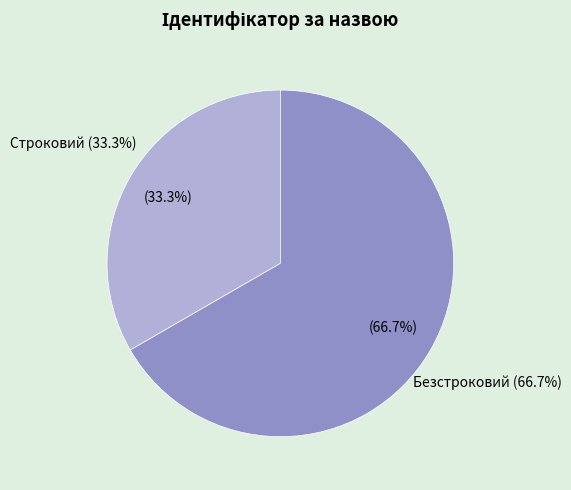

Between Безстроковий and Строковий, which is larger?

Безстроковий